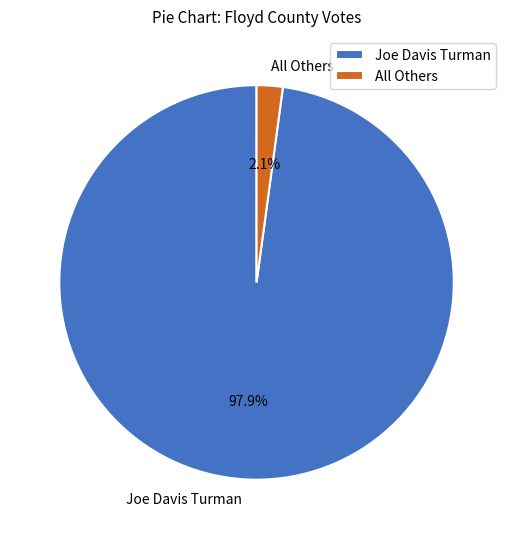

Count the number of slices in the pie.

2